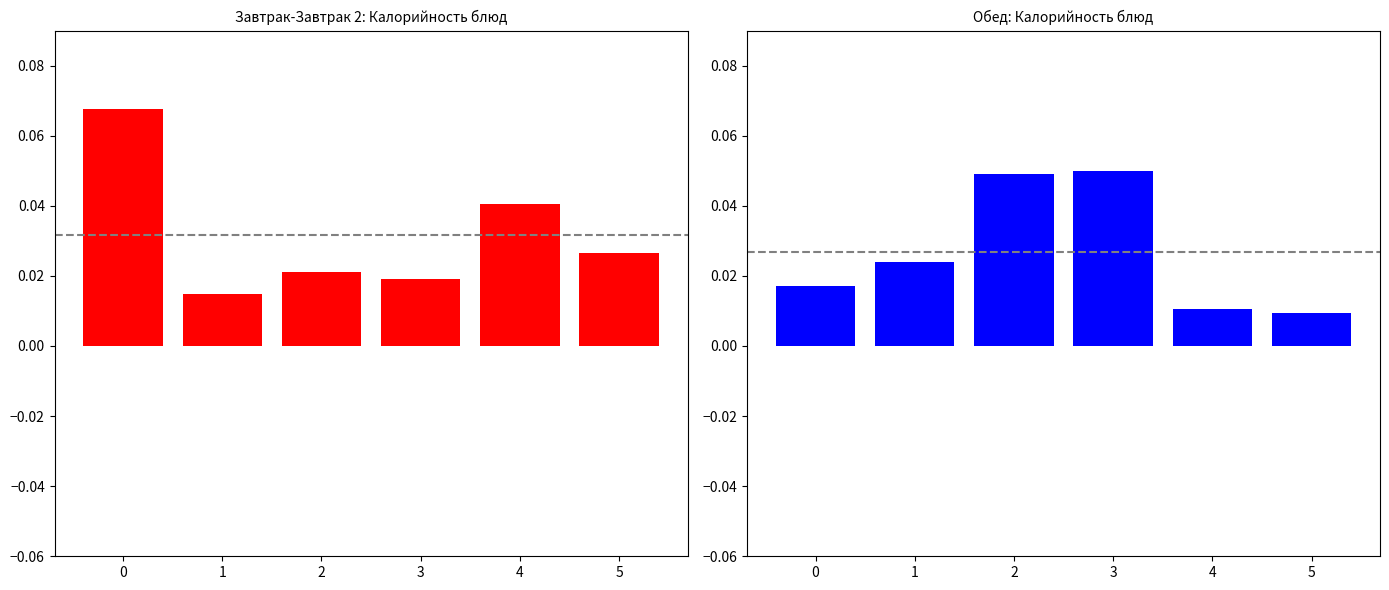

List the labels in order of value, largest first.

3, 2, 1, 0, 4, 5